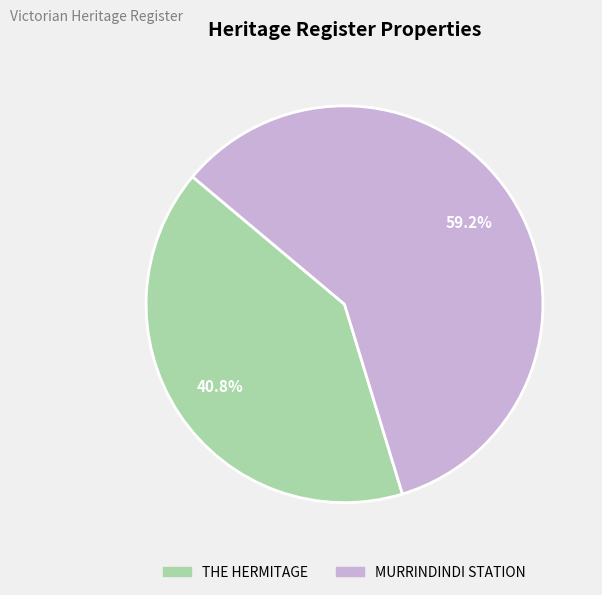

Is it true that THE HERMITAGE is 41% of the pie?

True